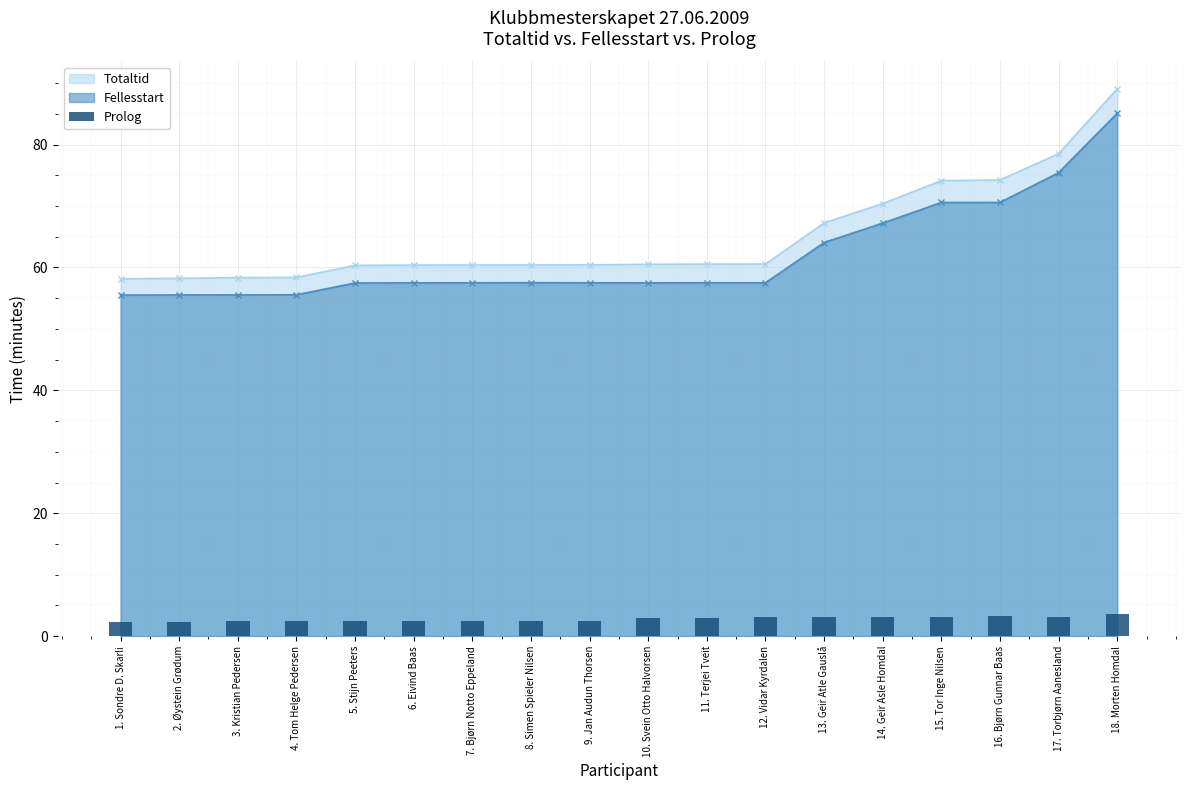

How many values in the Fellesstart series are below 57?

4